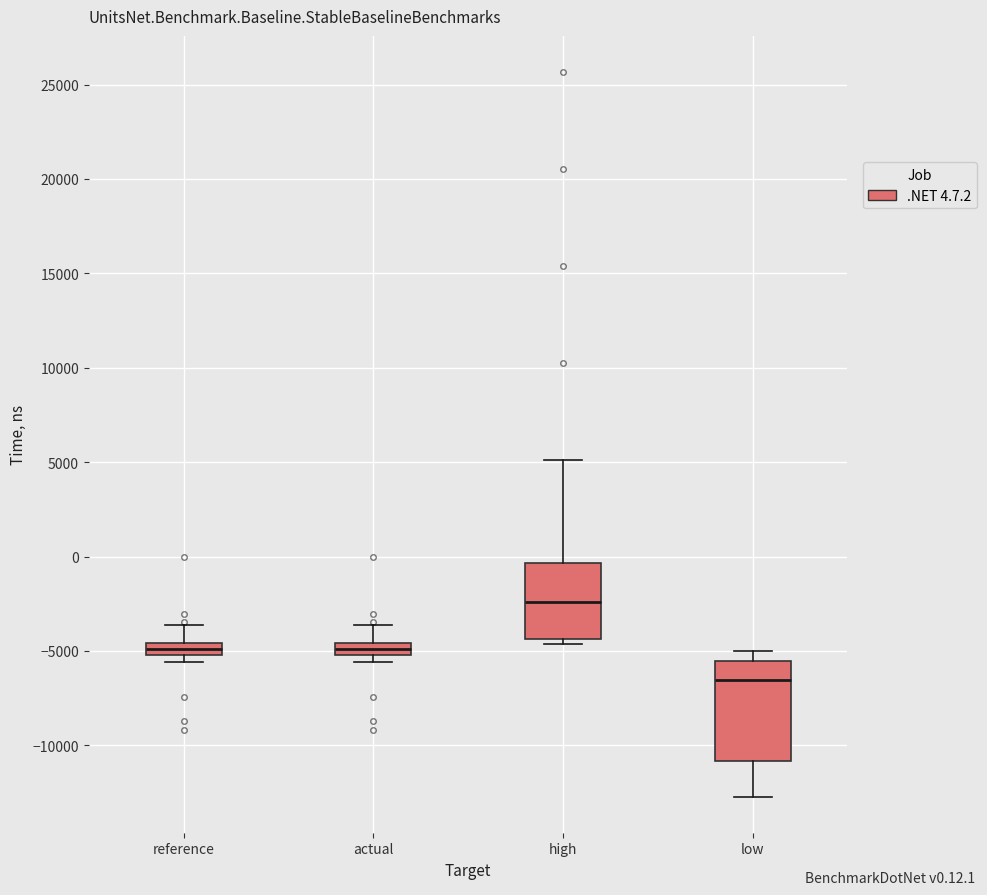

Which box is the tallest, from its lower edge to its upper edge?

low